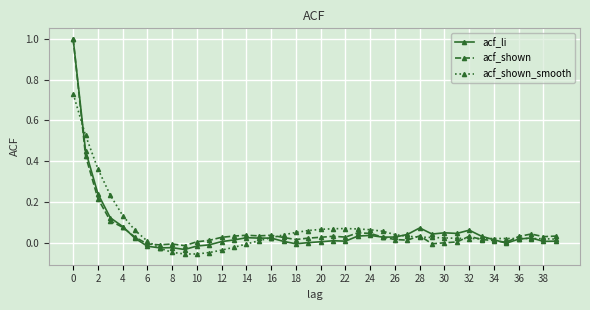

True or false: acf_shown has more than 2 points higher than both neighbors.

True